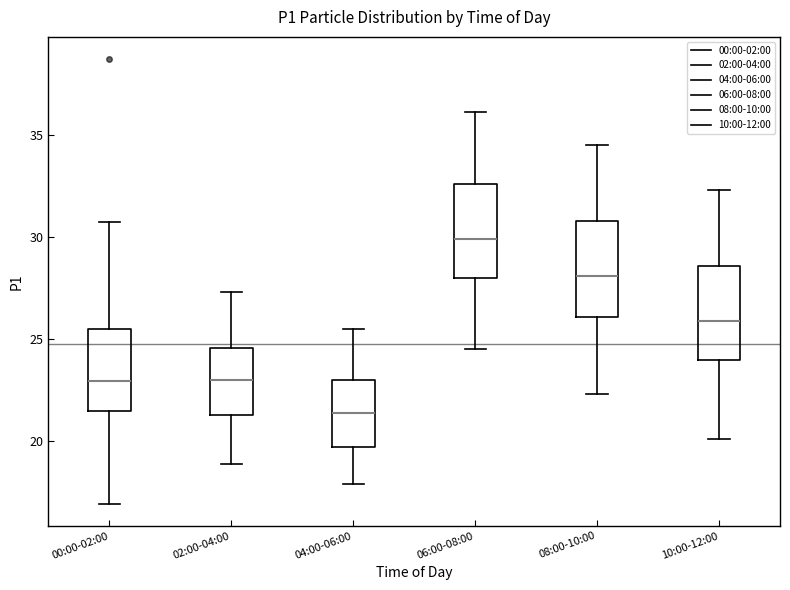

Reading left to right, transcribe this box plot: for each box, give where its median line is, the range the box spans, and where its two whiskers end, as read against the y-axis. The values are not printed on the chart, so give them approximately, as read against the axis.

00:00-02:00: median 23.0, box 21.5 to 25.5, whiskers 17.0 to 31.0
02:00-04:00: median 23.0, box 21.5 to 24.5, whiskers 19.0 to 27.5
04:00-06:00: median 21.5, box 19.5 to 23.0, whiskers 18.0 to 25.5
06:00-08:00: median 30.0, box 28.0 to 32.5, whiskers 24.5 to 36.0
08:00-10:00: median 28.0, box 26.0 to 31.0, whiskers 22.5 to 34.5
10:00-12:00: median 26.0, box 24.0 to 28.5, whiskers 20.0 to 32.5